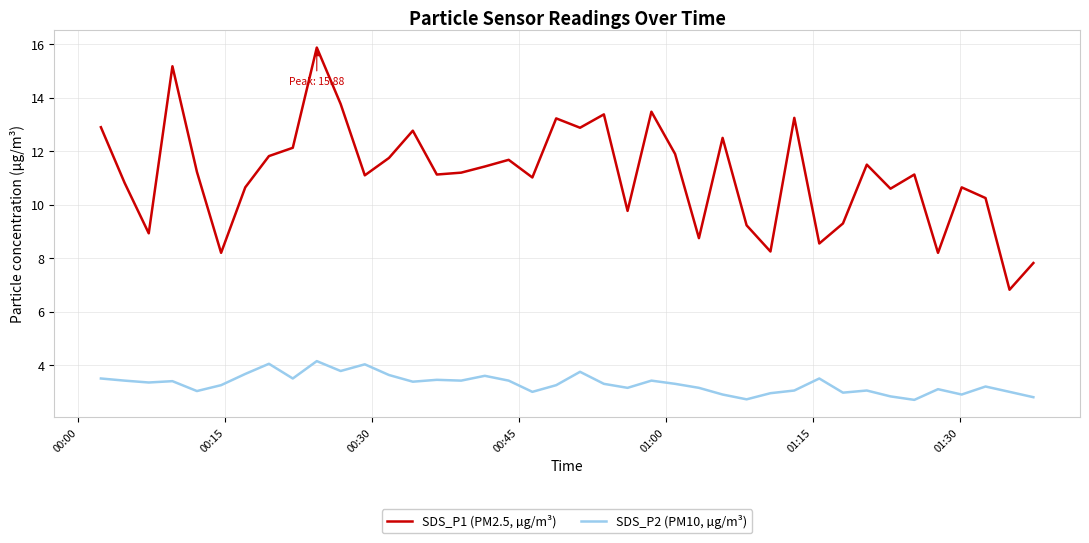

What is the maximum value for SDS_P1 (PM2.5, µg/m³)?

15.9